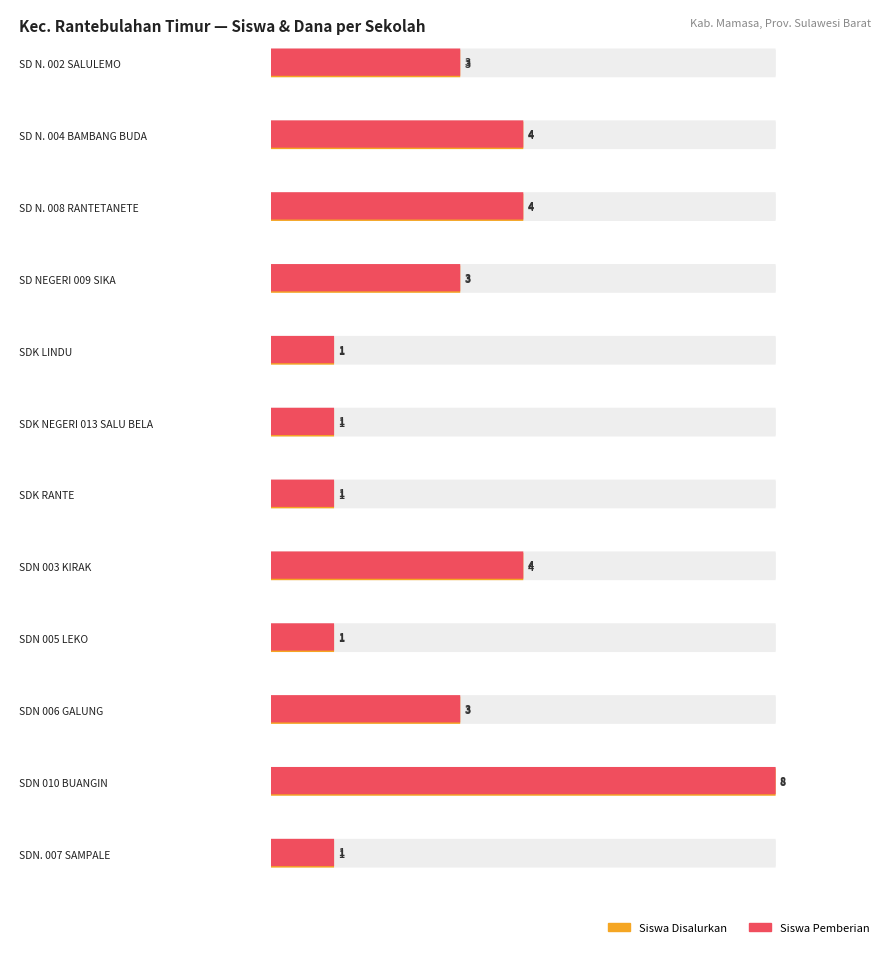

What is the average value of the Pemberian (Dana) series?

637500